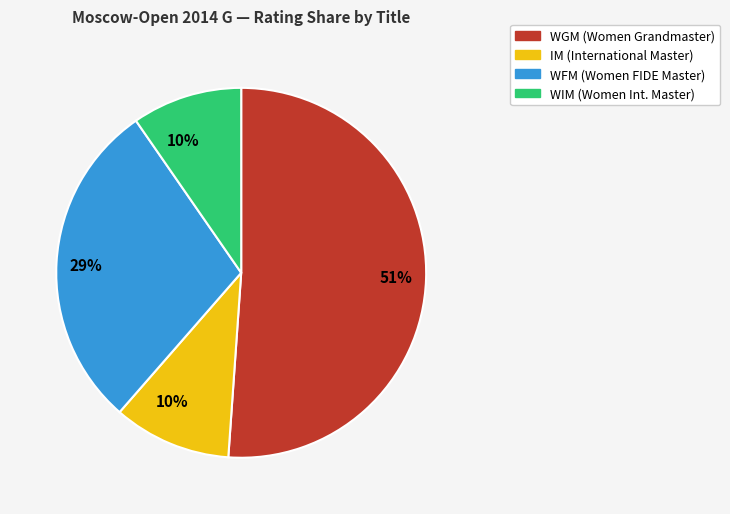

Is there any slice that represents more than half of the pie?

Yes